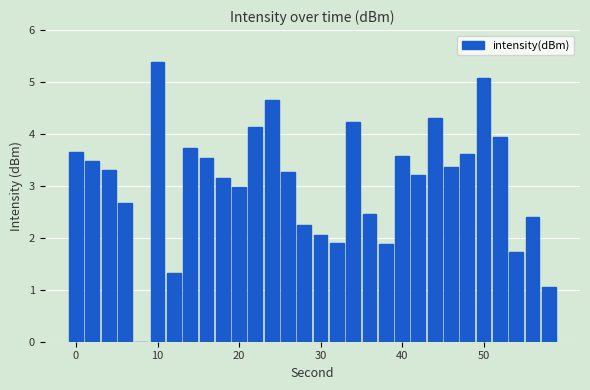

What is the sum of all values?

92.3